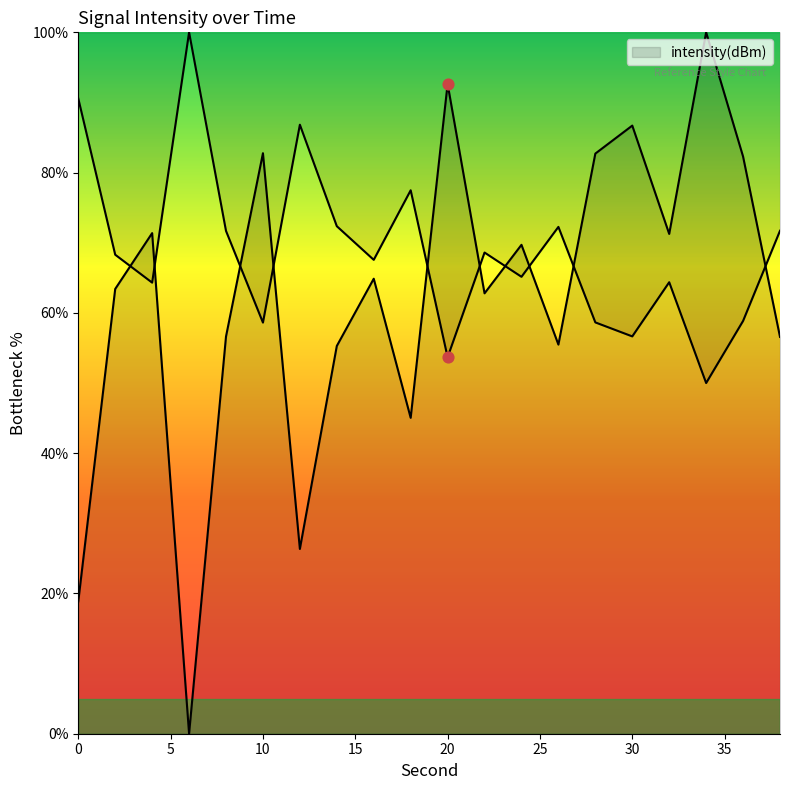

Which has a higher value, 18 or 28?

28